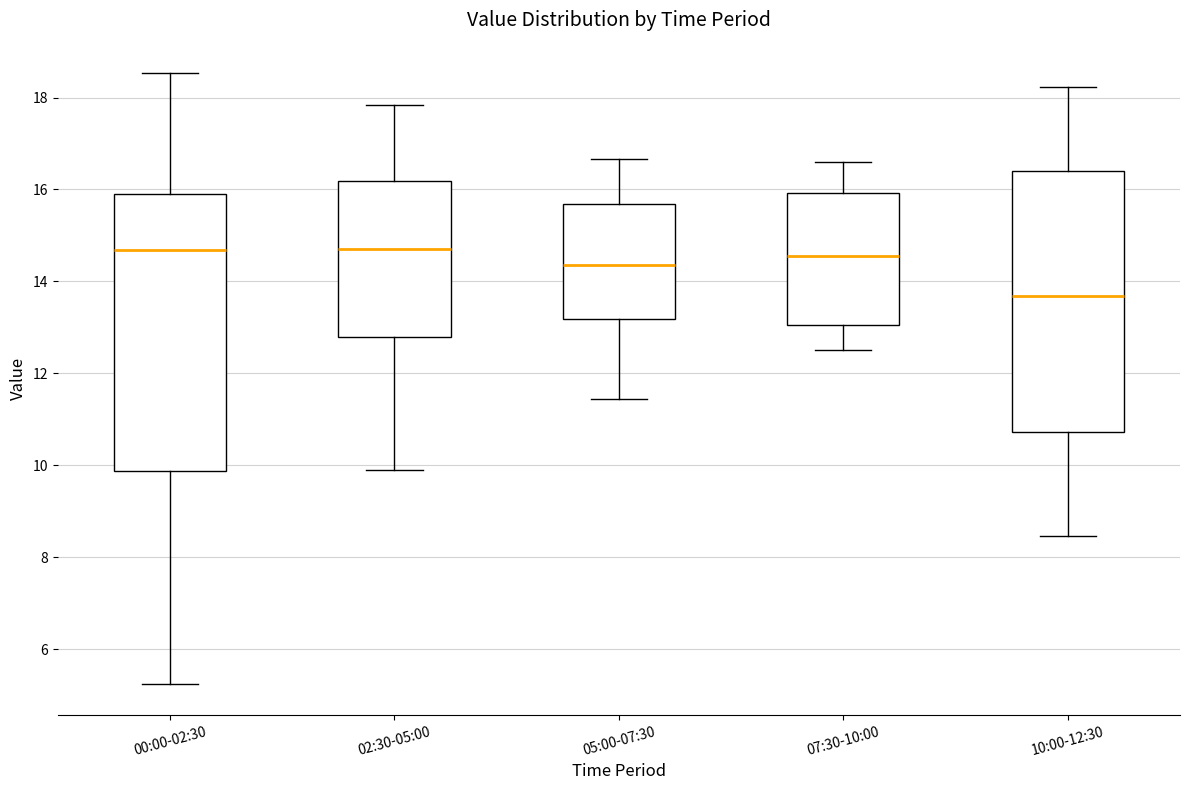

Reading left to right, read every box against the y-axis: the position of its median line, the range the box covers, and the ends of its whiskers. The values are not printed on the chart, so give them approximately, as read against the axis.

00:00-02:30: median 14.6, box 9.8 to 15.8, whiskers 5.2 to 18.6
02:30-05:00: median 14.8, box 12.8 to 16.2, whiskers 10.0 to 17.8
05:00-07:30: median 14.4, box 13.2 to 15.6, whiskers 11.4 to 16.6
07:30-10:00: median 14.6, box 13.0 to 16.0, whiskers 12.6 to 16.6
10:00-12:30: median 13.6, box 10.8 to 16.4, whiskers 8.4 to 18.2